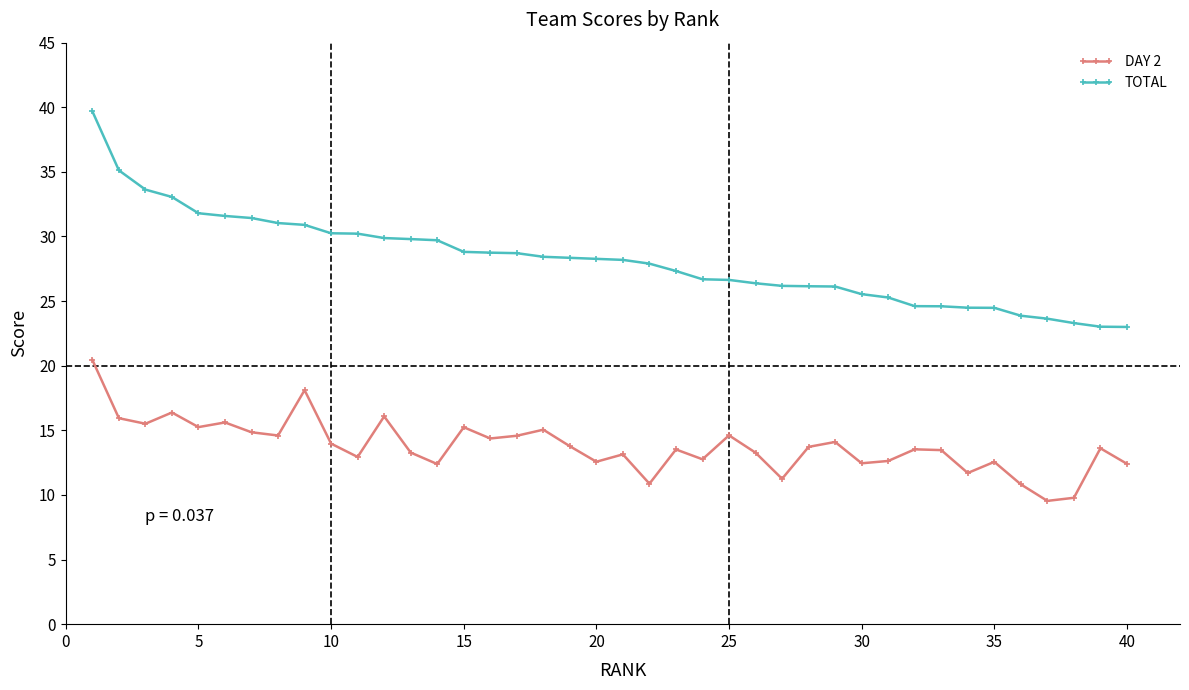

At how many categories does at least one series exceed 17?

40